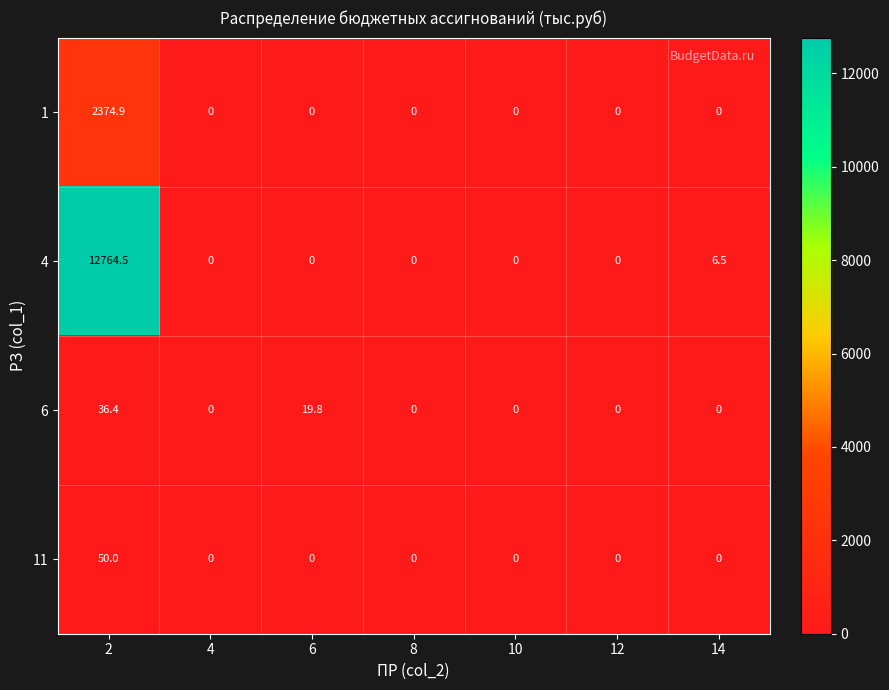

Which series has the widest spread of values?

4